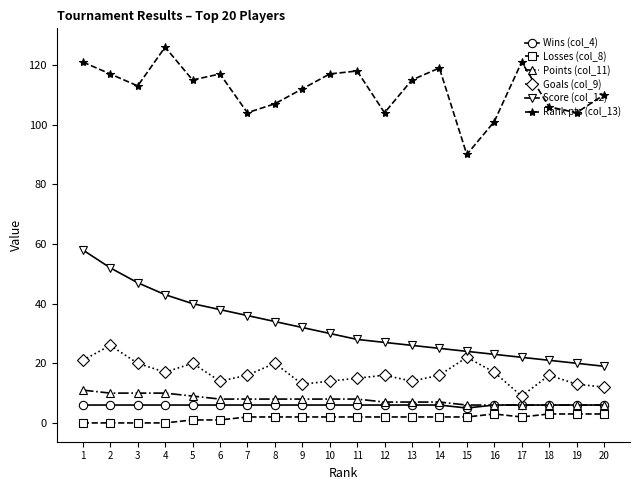

Reading right to left, list all the values displayed in this chart.

Wins (col_4): 6	6	6	6	6	5	6	6	6	6	6	6	6	6	6	6	6	6	6	6
Losses (col_8): 3	3	3	2	3	2	2	2	2	2	2	2	2	2	1	1	0	0	0	0
Points (col_11): 6	6	6	6	6	6	7	7	7	8	8	8	8	8	8	9	10	10	10	11
Goals (col_9): 12	13	16	9	17	22	16	14	16	15	14	13	20	16	14	20	17	20	26	21
Score (col_12): 19	20	21	22	23	24	25	26	27	28	30	32	34	36	38	40	43	47	52	58
Rank pts (col_13): 110	104	106	121	101	90	119	115	104	118	117	112	107	104	117	115	126	113	117	121